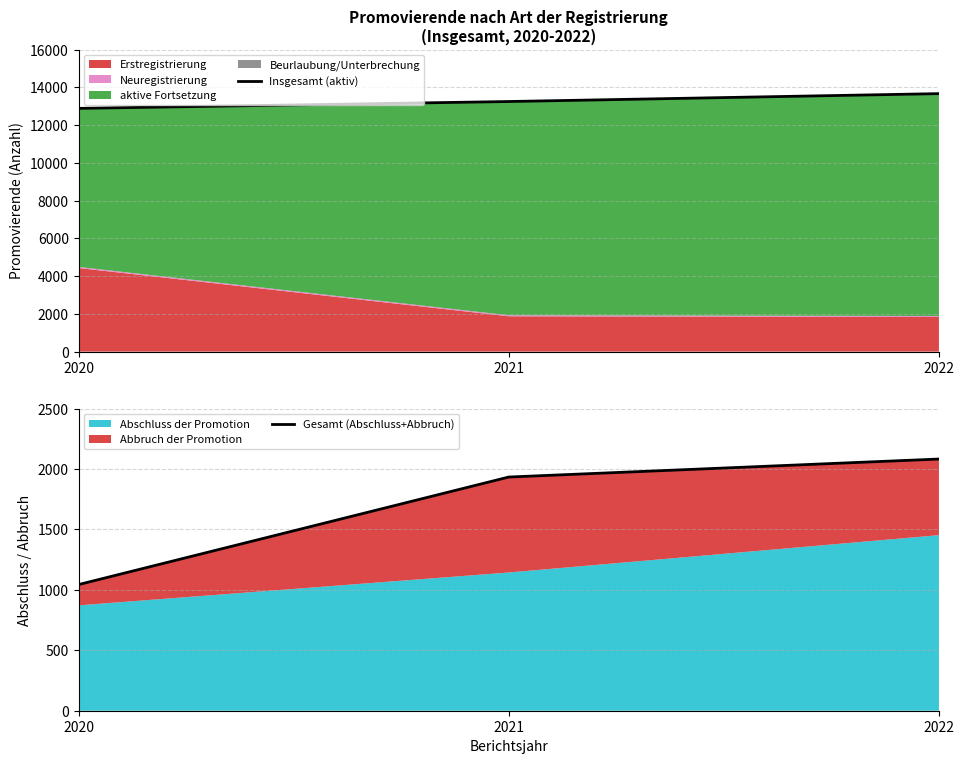

At which category is the sum across all series the highest?

2022